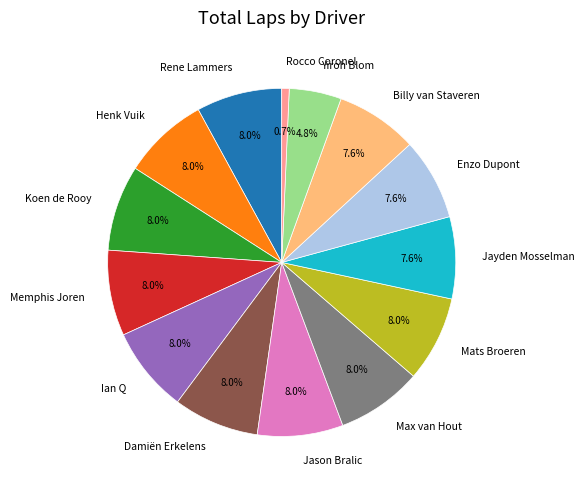

True or false: Koen de Rooy accounts for 8% of the total.

True